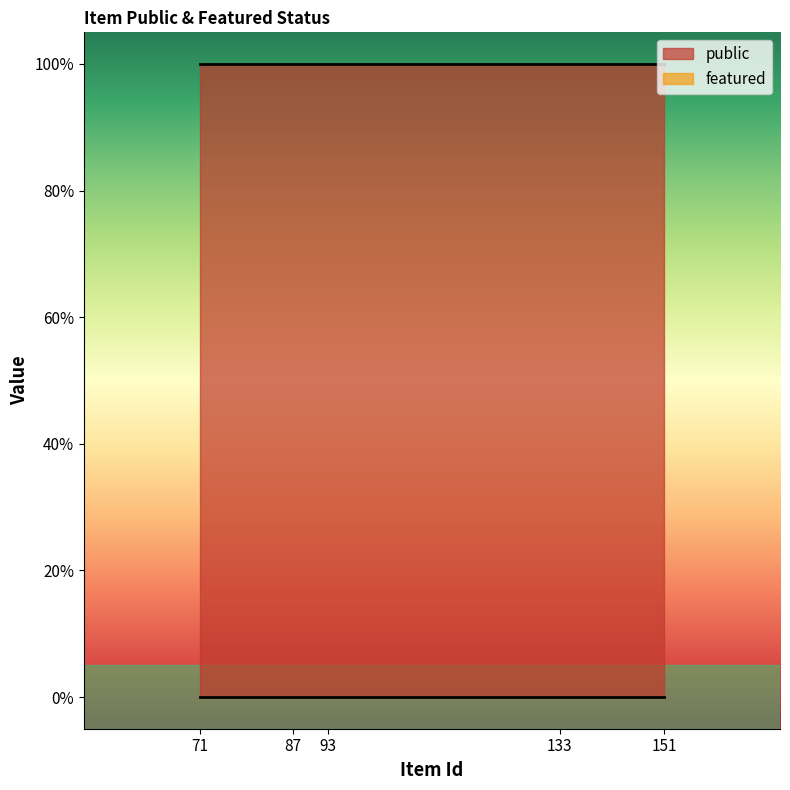

What is the value of the public point at the 2nd from the left?

1